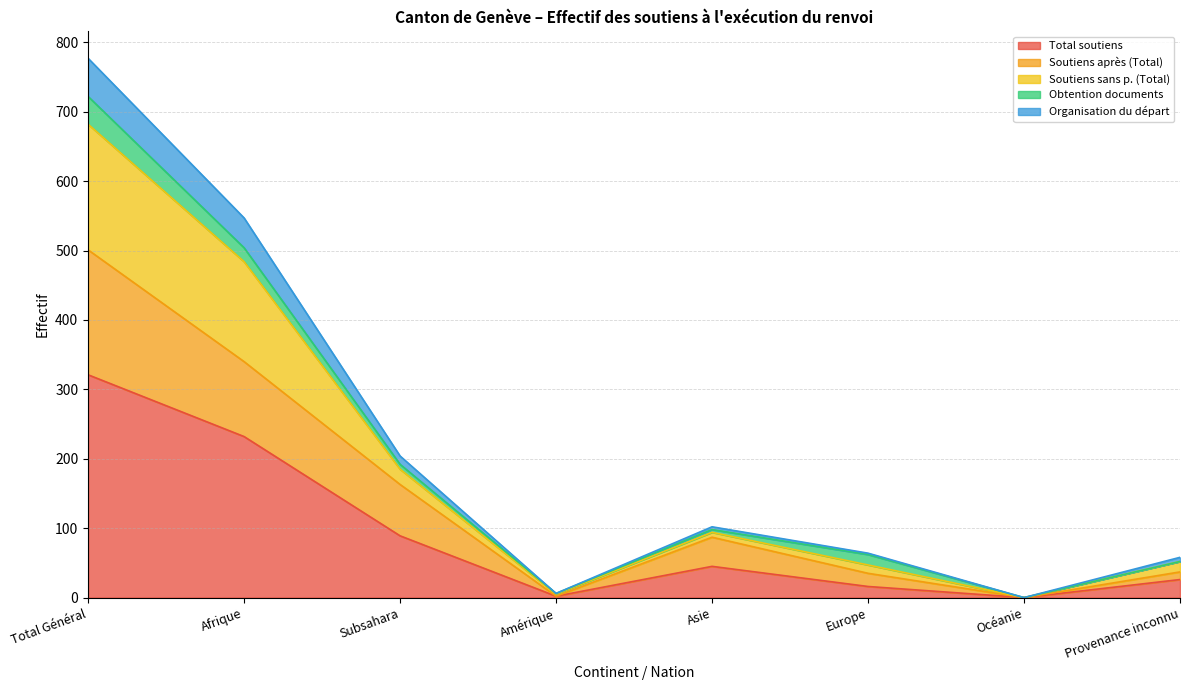

How many lines are shown in the chart?

5